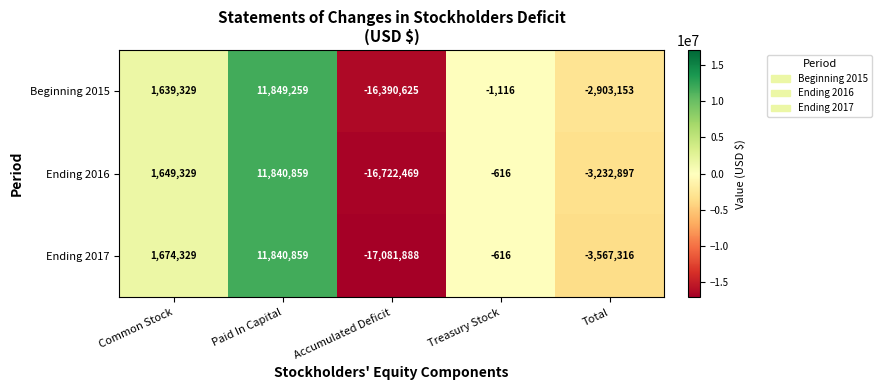

What is the difference between the highest and lowest values at Common Stock?

35000